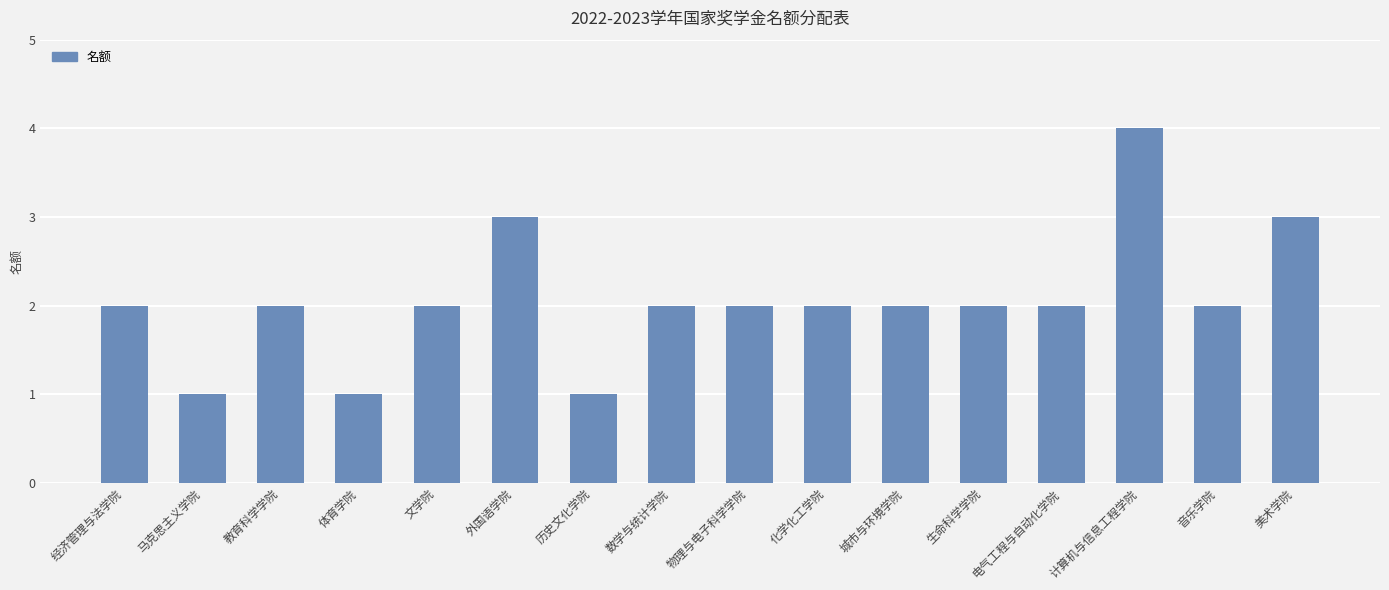

Reading left to right, what are all the values shown in this chart?

2	1	2	1	2	3	1	2	2	2	2	2	2	4	2	3